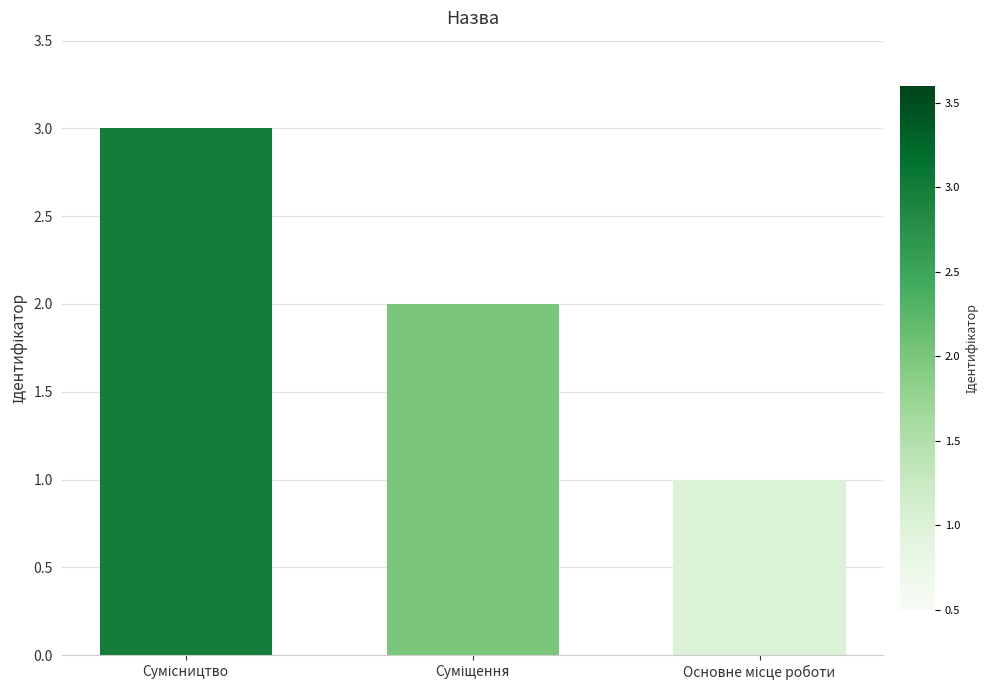

Reading left to right, extract all data points from this chart.

3	2	1